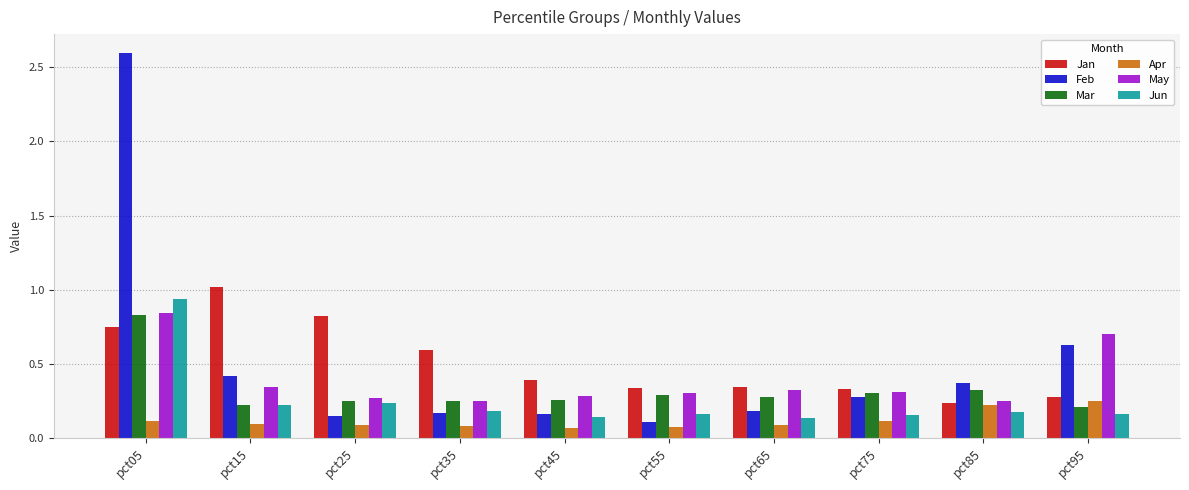

At which category does the chart reach its peak across all series?

pct05